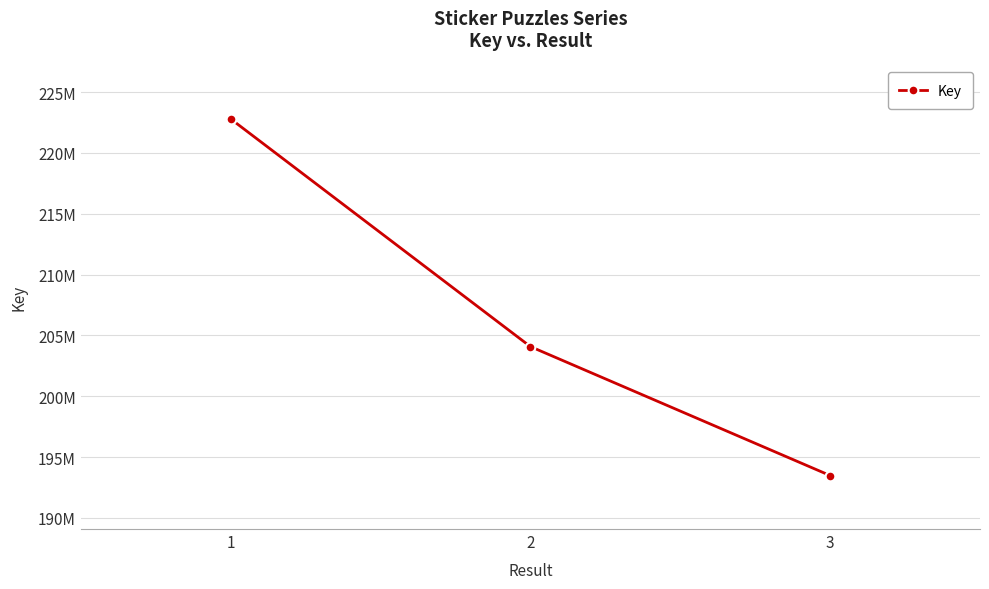

Is this an area chart (filled region under the line)?

No